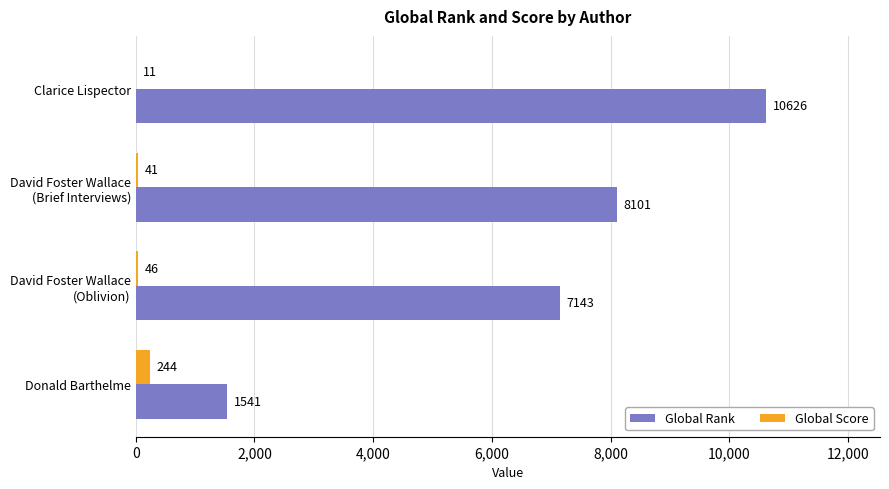

Is it true that Global Rank equals 1541 at Donald Barthelme?

True